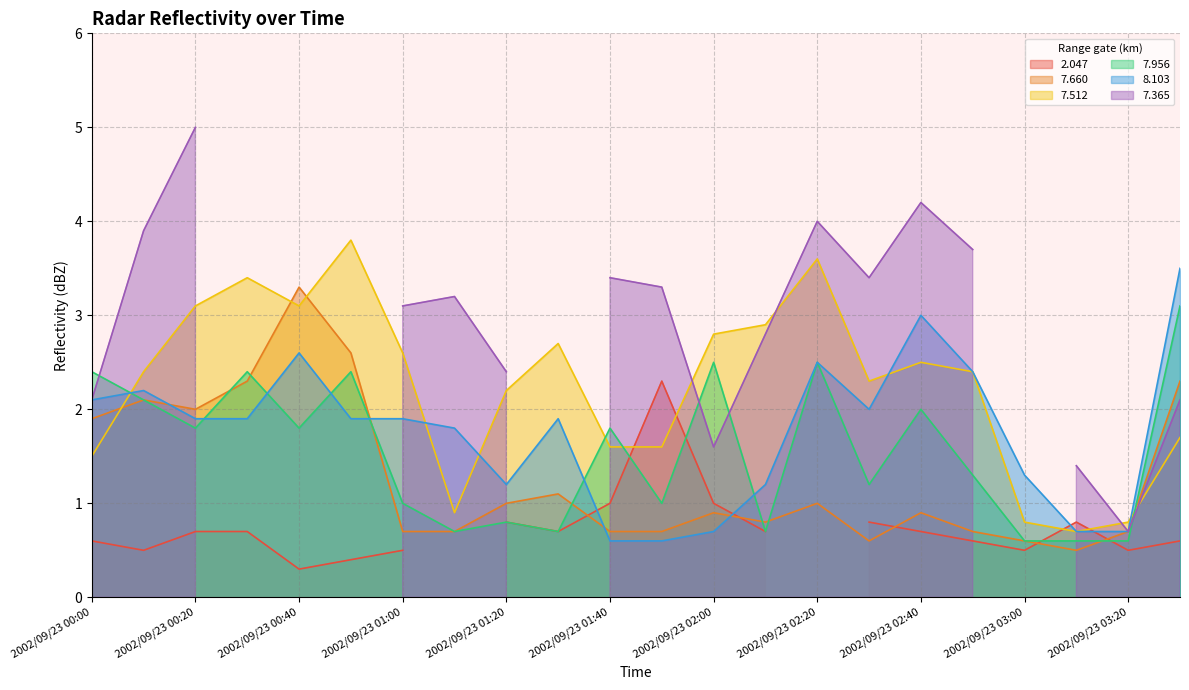

At which label does 7.660 reach its peak?

2002/09/23 00:40